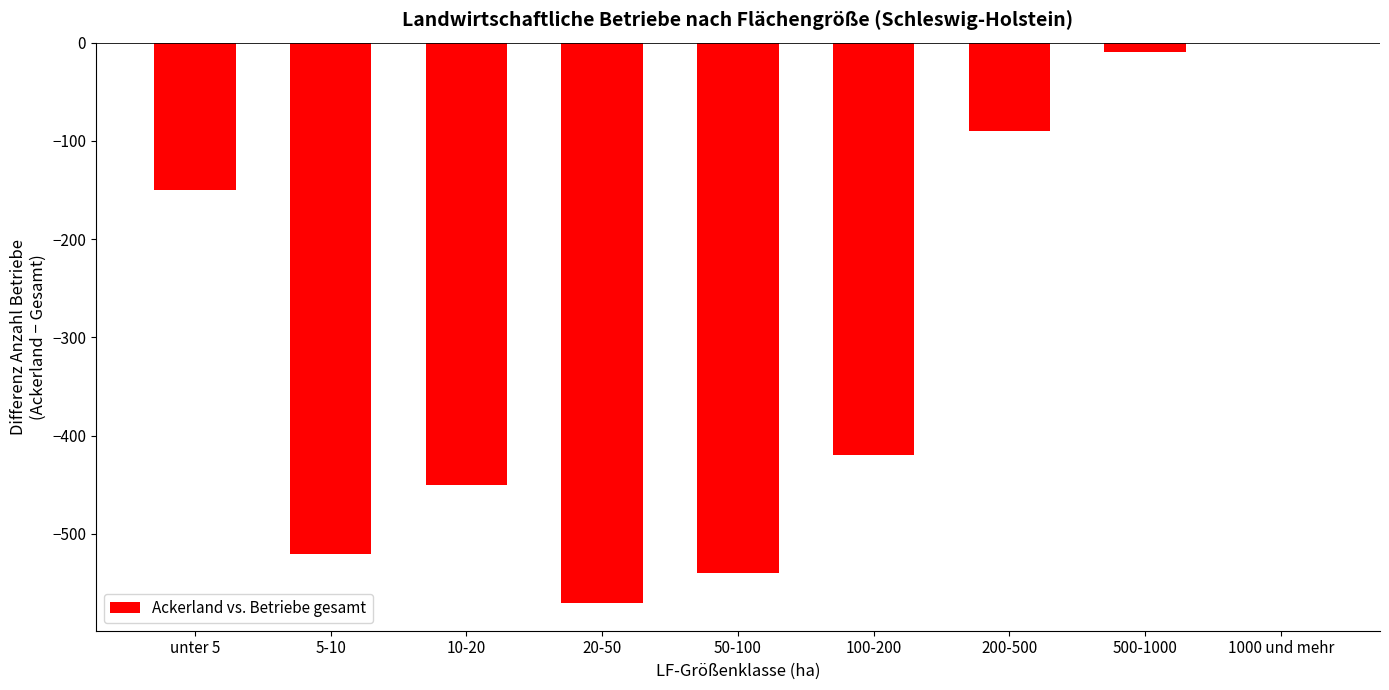

What is the change in value from unter 5 to 5-10?

-370